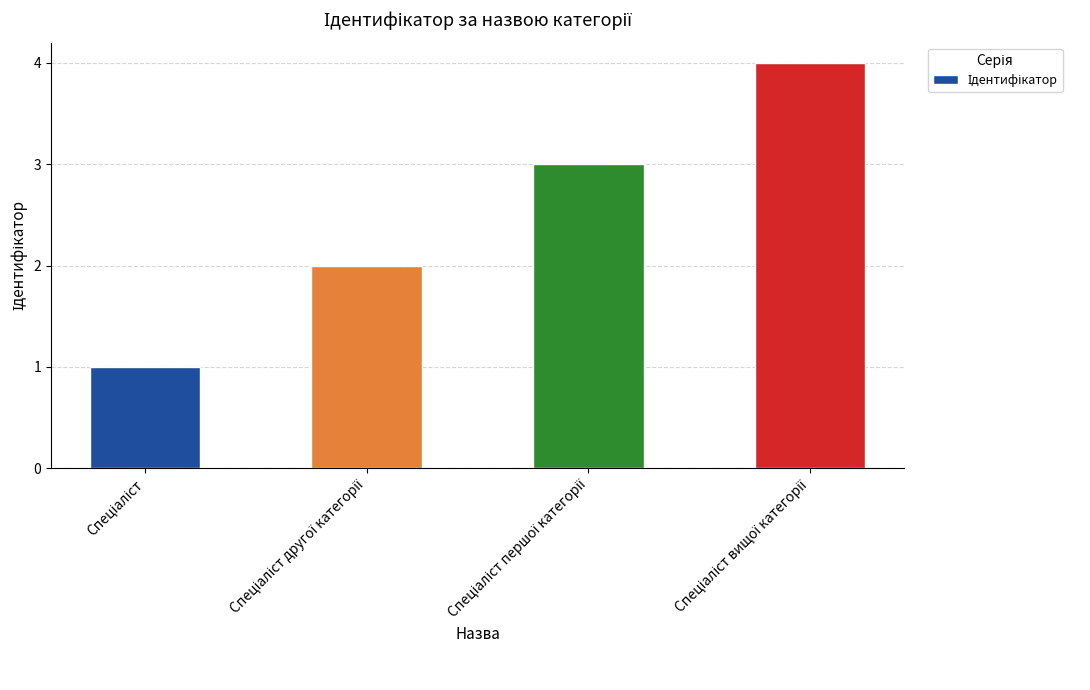

What is the difference between the maximum and minimum values?

3